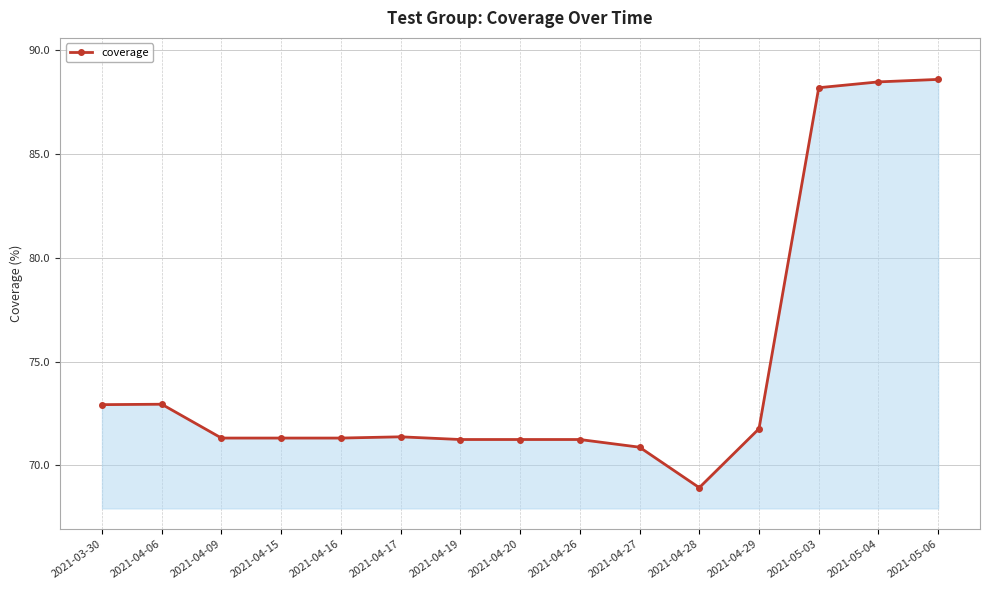

Is it true that the value at 2021-05-04 is 88.5?

True